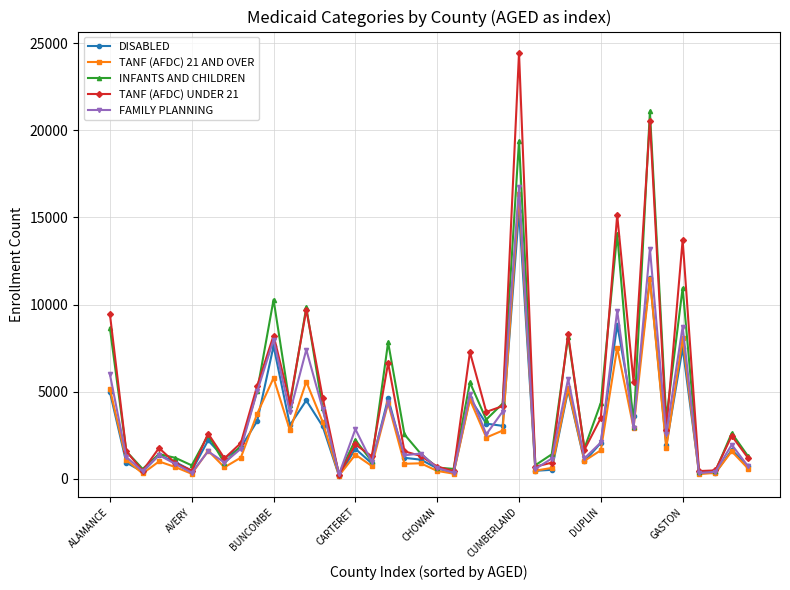

What is the highest value of the DISABLED series?

15373